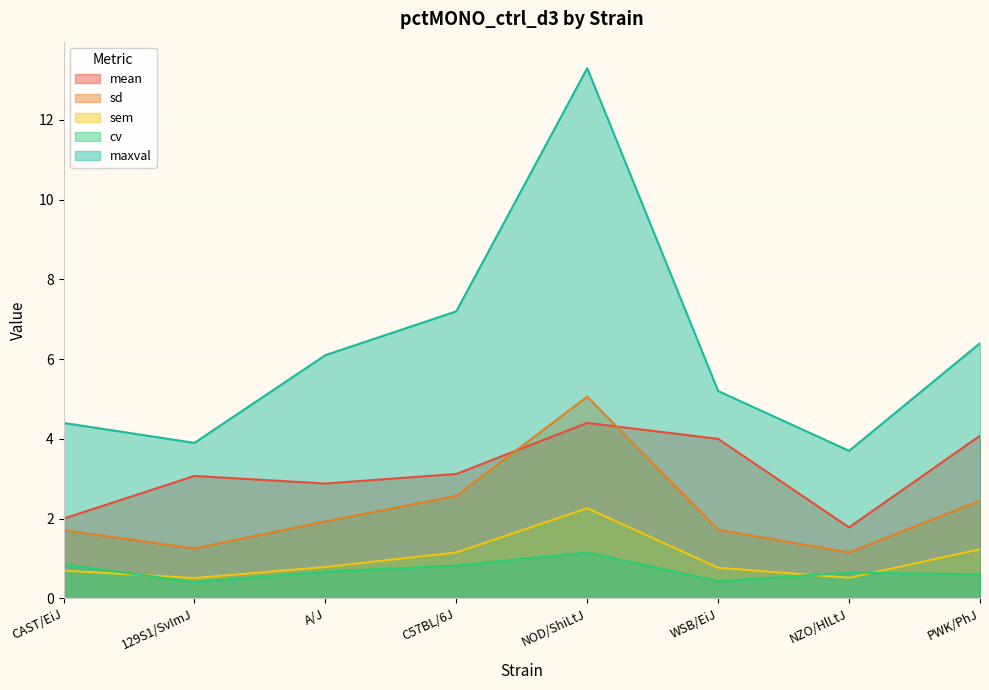

True or false: sem has a value of 0.5 at NZO/HlLtJ.

True